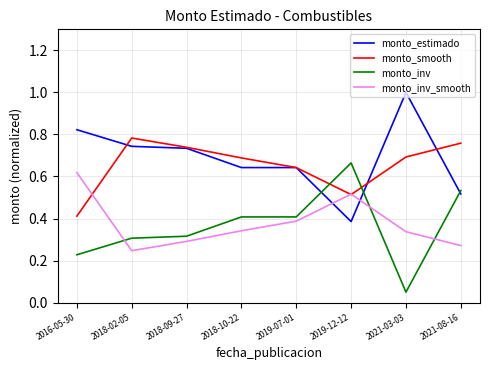

What is the maximum value for monto_estimado?

1.0